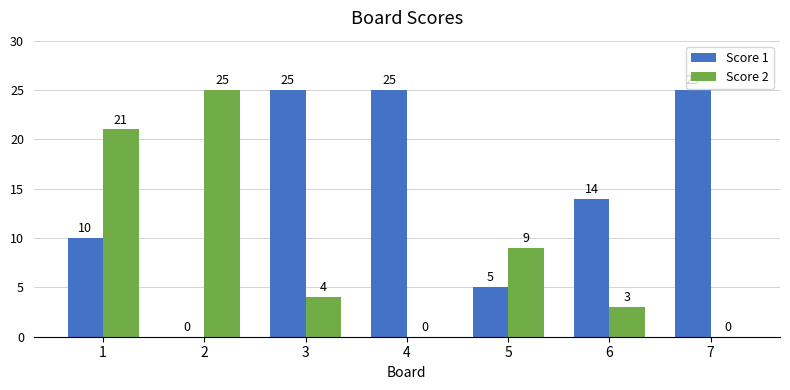

Where is Score 1 nearest to the value 12?

1